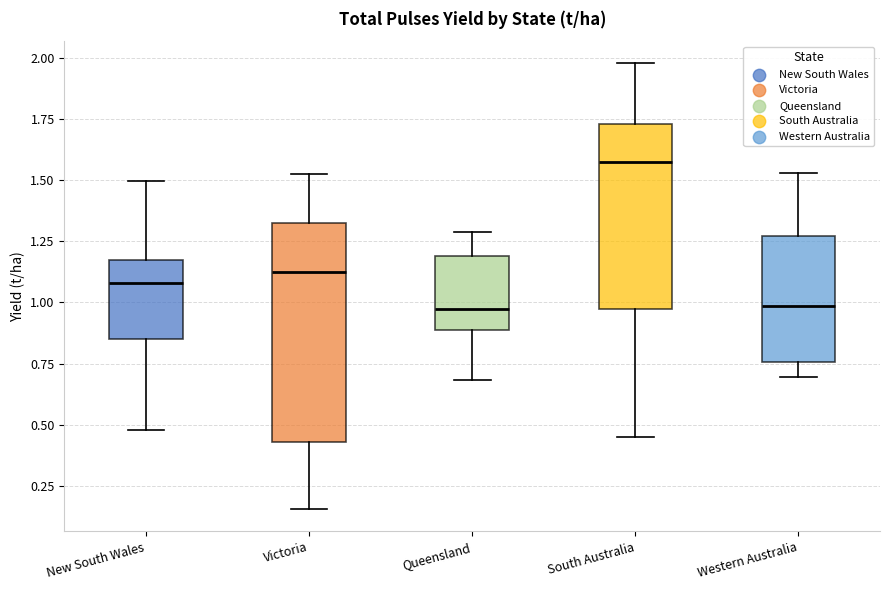

Reading left to right, read every box against the y-axis: the position of its median line, the range the box covers, and the ends of its whiskers. The values are not printed on the chart, so give them approximately, as read against the axis.

New South Wales: median 1.10, box 0.85 to 1.15, whiskers 0.50 to 1.50
Victoria: median 1.15, box 0.45 to 1.35, whiskers 0.15 to 1.55
Queensland: median 1.00, box 0.90 to 1.20, whiskers 0.70 to 1.30
South Australia: median 1.55, box 0.95 to 1.75, whiskers 0.45 to 2.00
Western Australia: median 1.00, box 0.75 to 1.25, whiskers 0.70 to 1.55